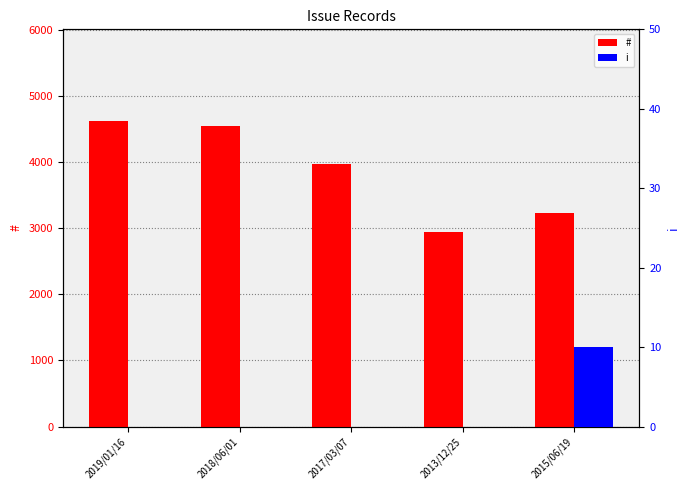

How many values in i are above zero?

1